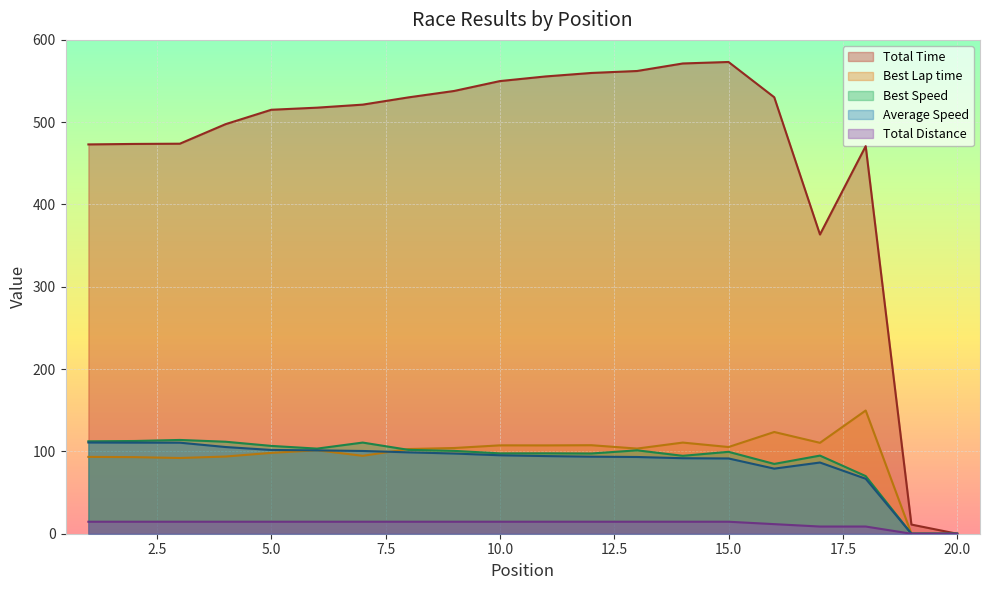

List the series in order of their peak value, highest first.

Total Time, Best Lap time, Best Speed, Average Speed, Total Distance